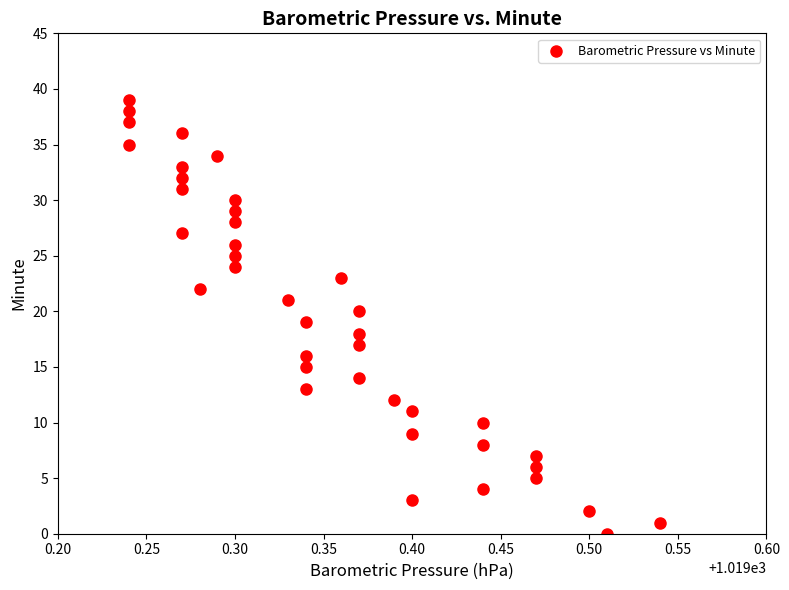

What is the range of Y values (max minus min)?

39